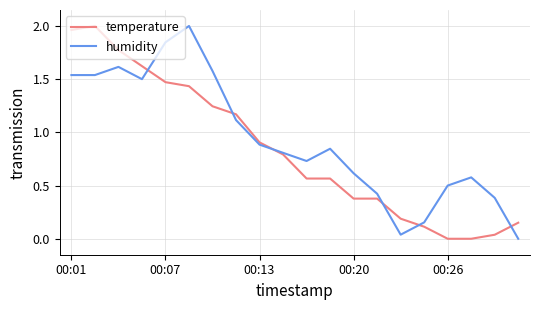

Which series has the largest total across all categories?

humidity